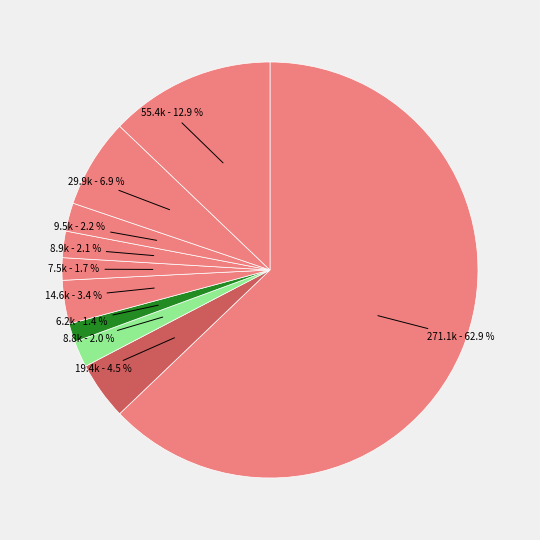

Is there any slice that represents more than half of the pie?

Yes